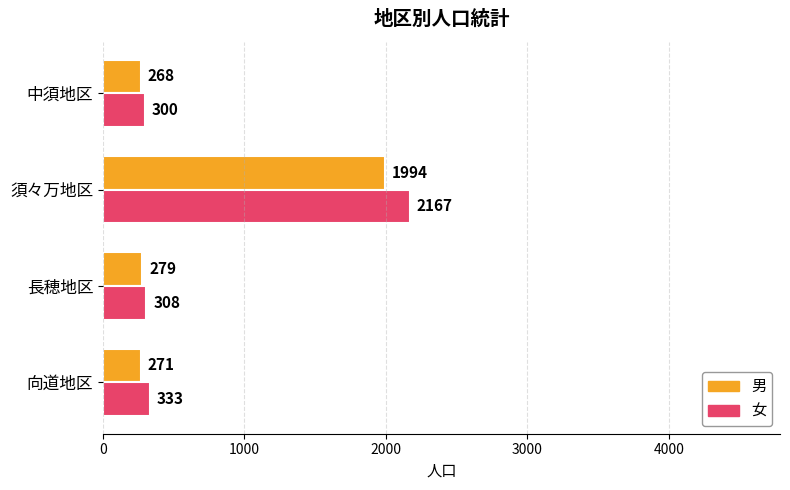

What is the spread (max minus min) of values at 長穂地区?

29